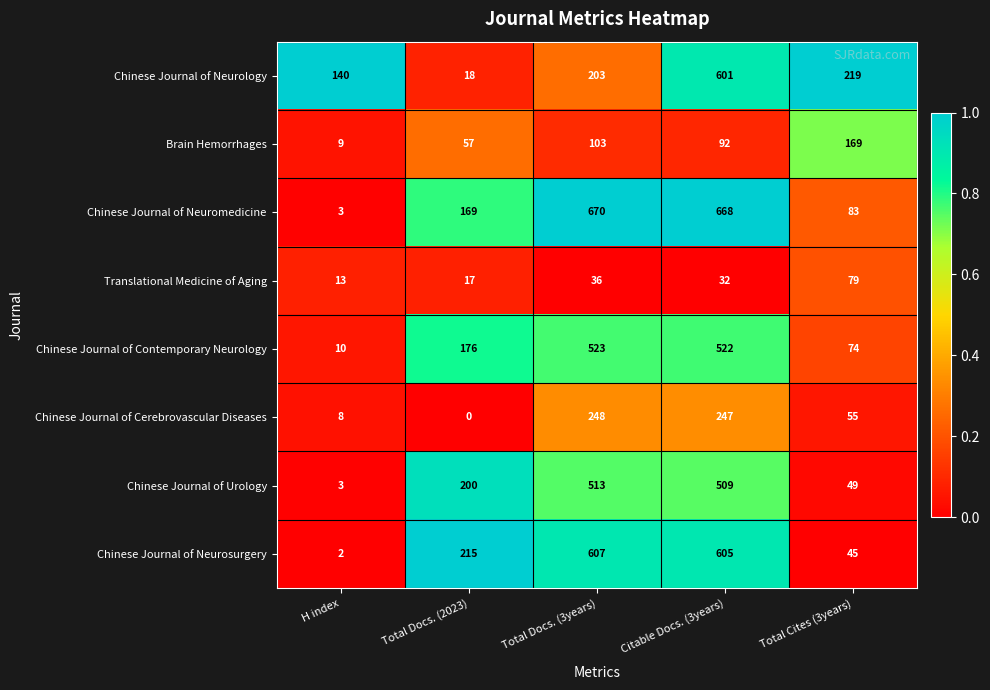

At how many categories does at least one series exceed 0?

5